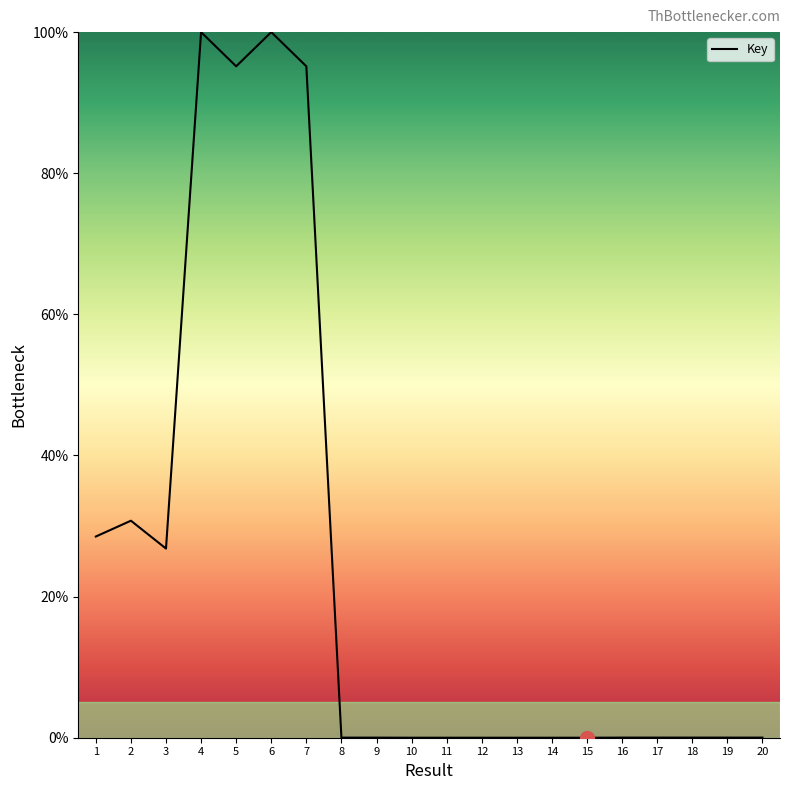

Is it true that the value at 1 is 28.5?

True